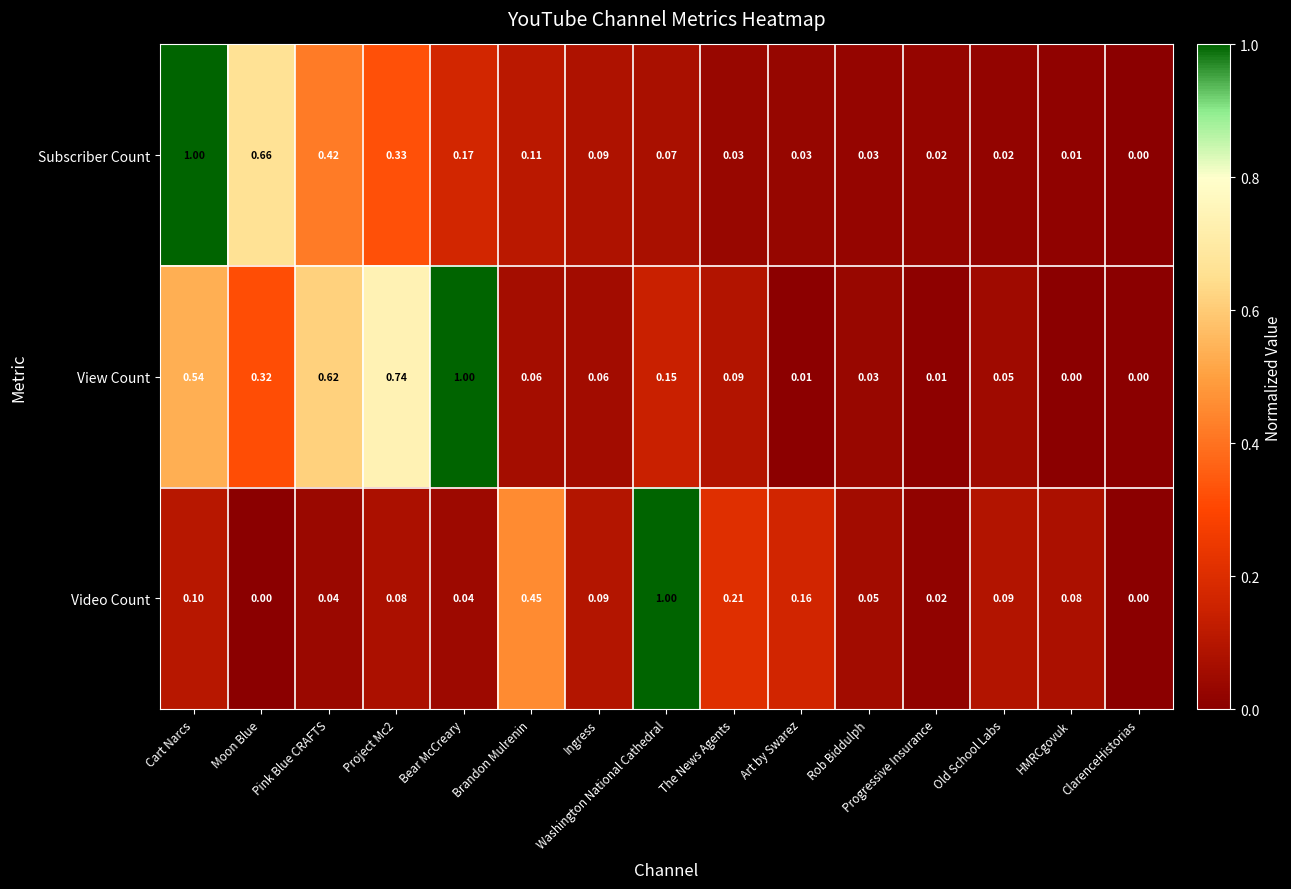

At which category is the sum across all series the highest?

Cart Narcs